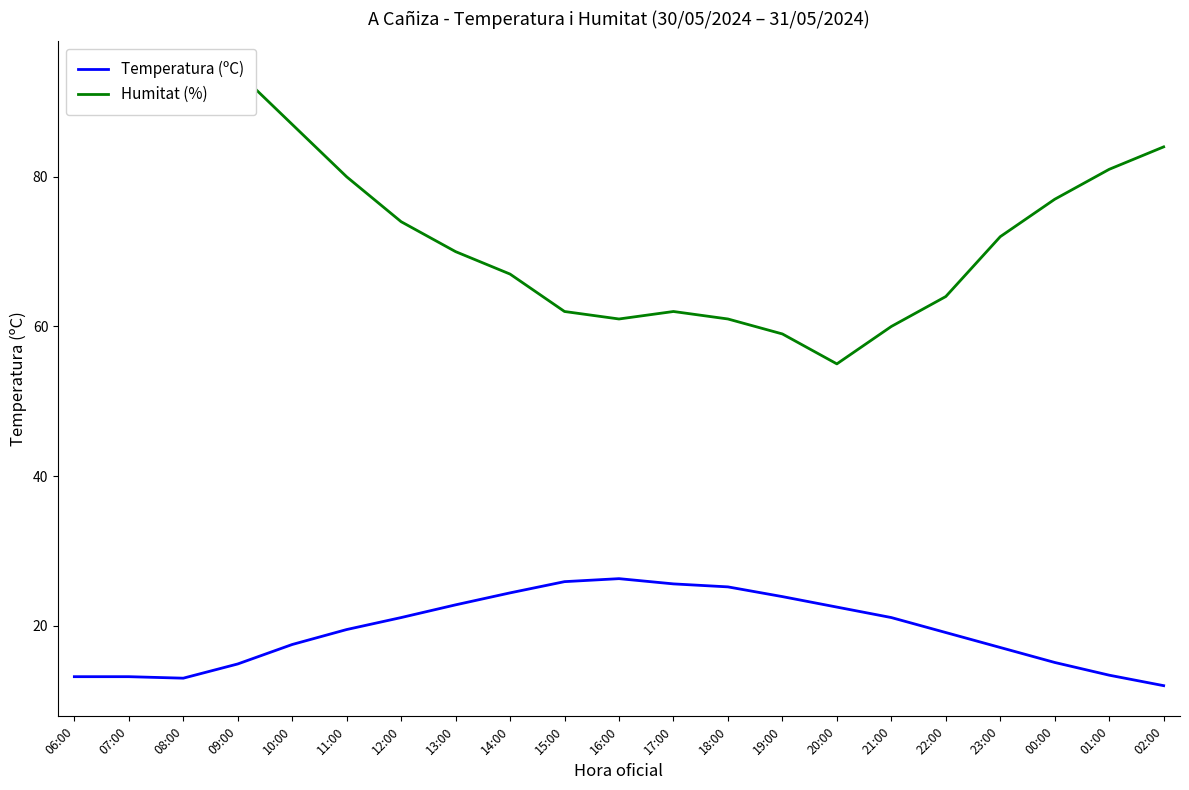

What is the label of the 7th point from the right?

20:00